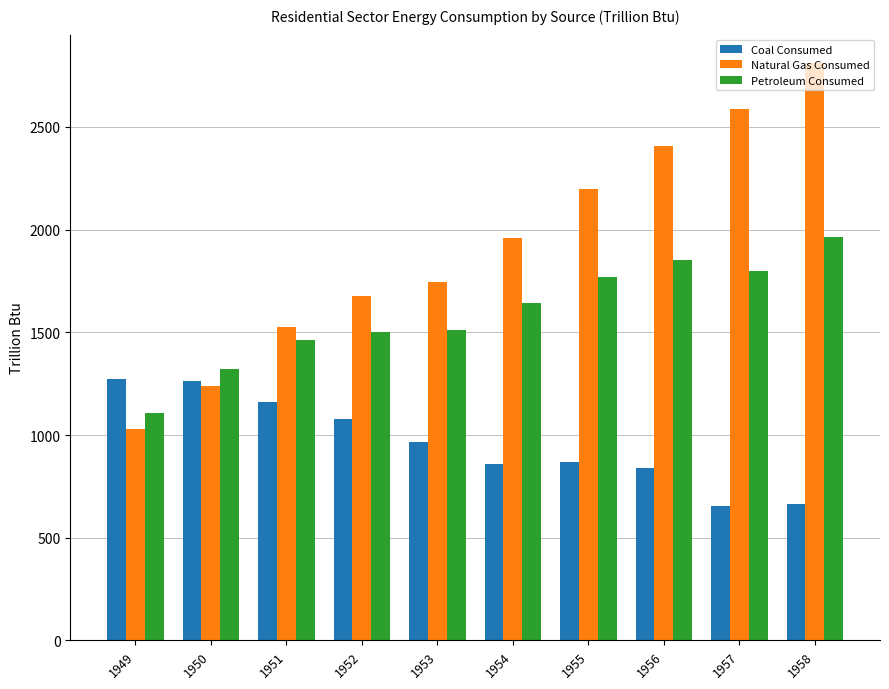

What is the total value across all series at 1951?

4146.5